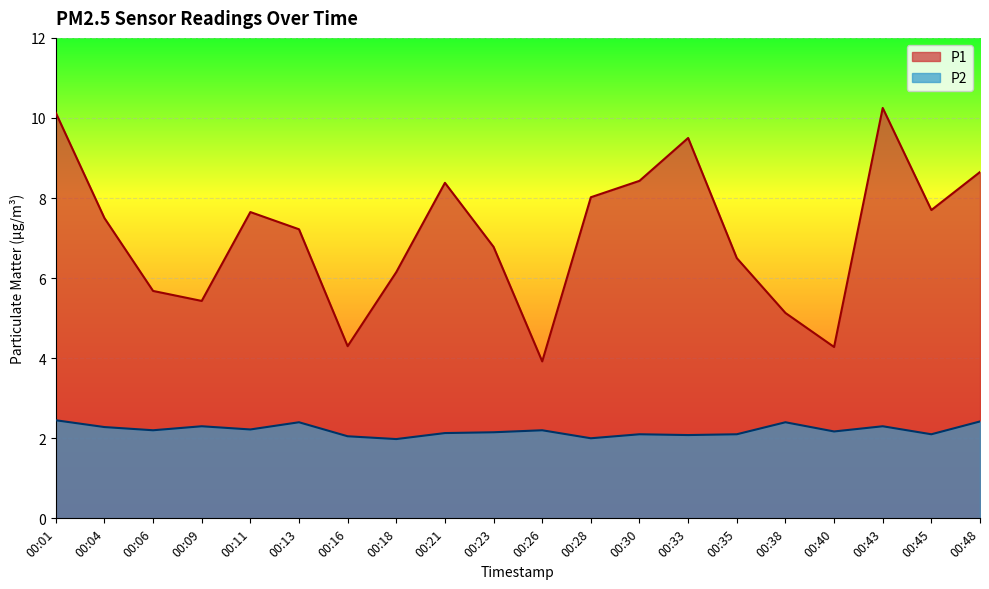

How many lines are shown in the chart?

2